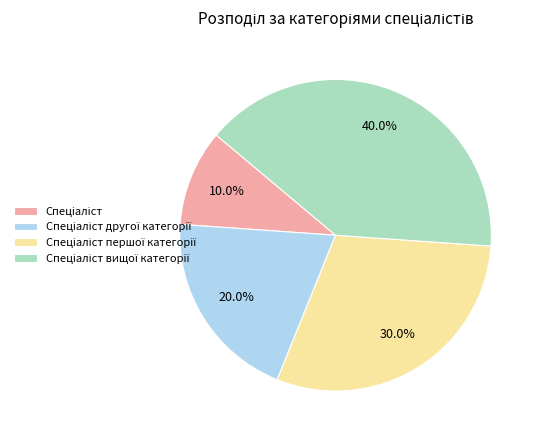

Does any single category account for the majority?

No